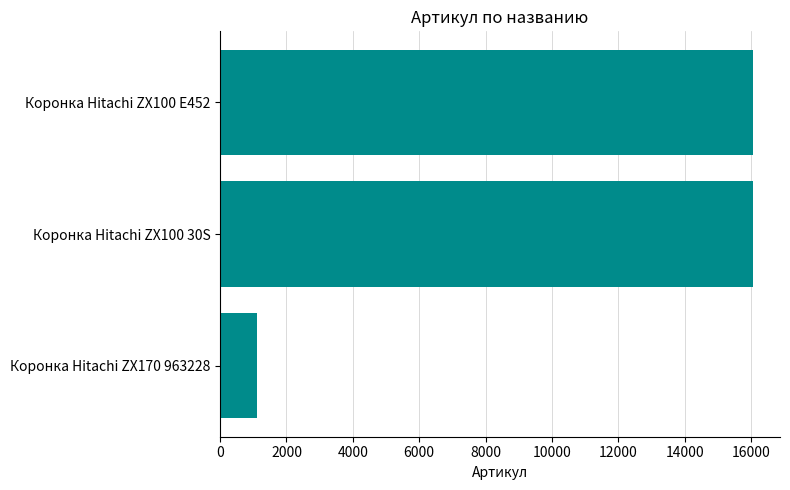

True or false: the data shows 16073 at Коронка Hitachi ZX100 E452.

True